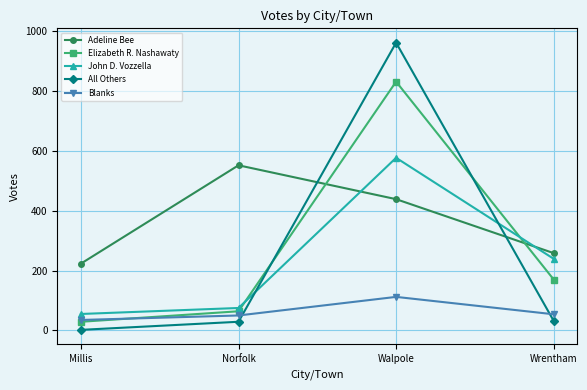

Does the chart have visible grid lines?

Yes